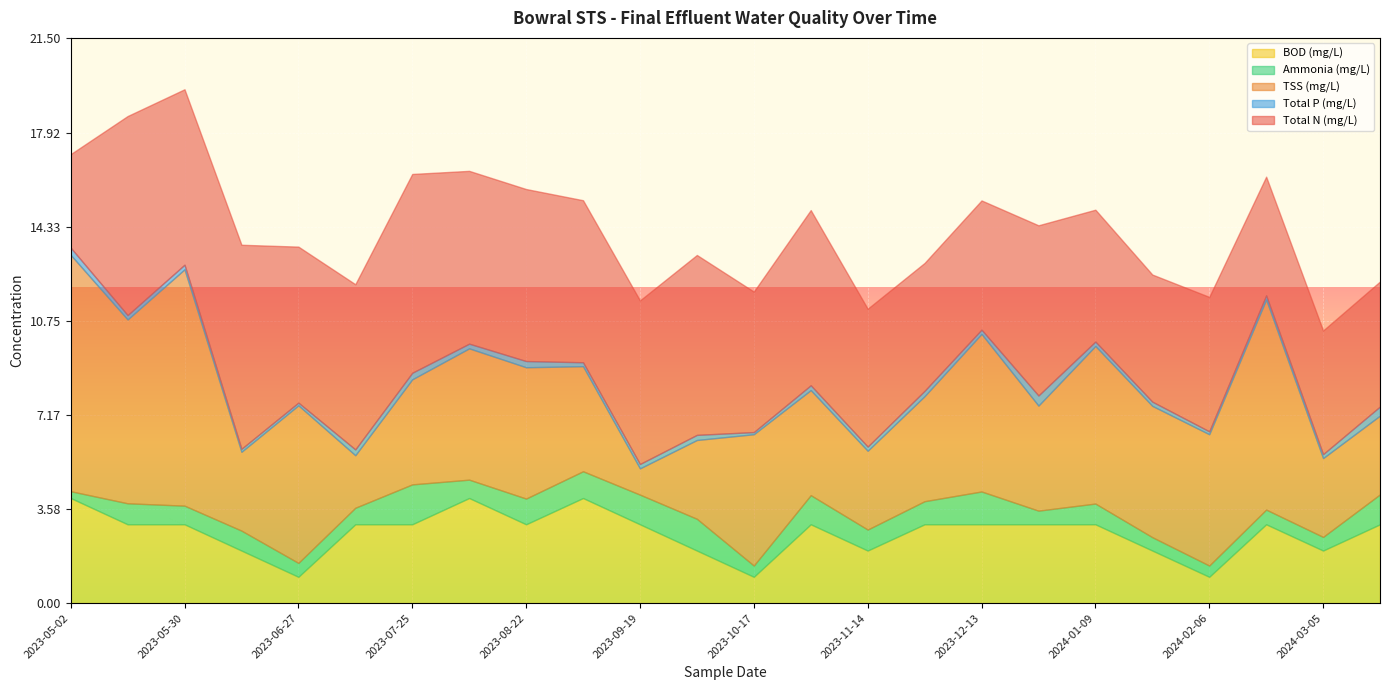

Reading left to right, transcribe all the data shown in this chart.

Total P (mg/L): 0.3	0.2	0.2	0.1	0.1	0.2	0.2	0.2	0.2	0.1	0.2	0.2	0.1	0.2	0.2	0.2	0.2	0.4	0.2	0.2	0.1	0.2	0.1	0.3
Total N (mg/L): 3.6	7.6	6.7	7.8	5.9	6.3	7.6	6.6	6.5	6.2	6.2	6.8	5.3	6.7	5.2	4.9	4.9	6.5	5.0	4.8	5.1	4.5	4.7	4.8
Ammonia (mg/L): 0.3	0.8	0.7	0.8	0.5	0.6	1.5	0.7	1.0	1.0	1.1	1.2	0.4	1.1	0.8	0.9	1.2	0.5	0.8	0.5	0.4	0.6	0.5	1.1
TSS (mg/L): 9.0	7.0	9.0	3.0	6.0	2.0	4.0	5.0	5.0	4.0	1.0	3.0	5.0	4.0	3.0	4.0	6.0	4.0	6.0	5.0	5.0	8.0	3.0	3.0
BOD (mg/L): 4.0	3.0	3.0	2.0	1.0	3.0	3.0	4.0	3.0	4.0	3.0	2.0	1.0	3.0	2.0	3.0	3.0	3.0	3.0	2.0	1.0	3.0	2.0	3.0